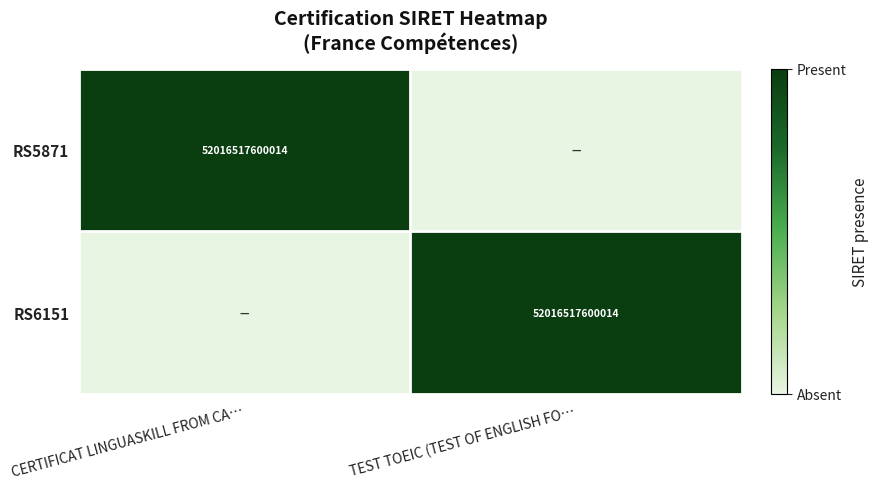

Which label corresponds to the smallest value in the chart?

TEST TOEIC (TEST OF ENGLISH FO…